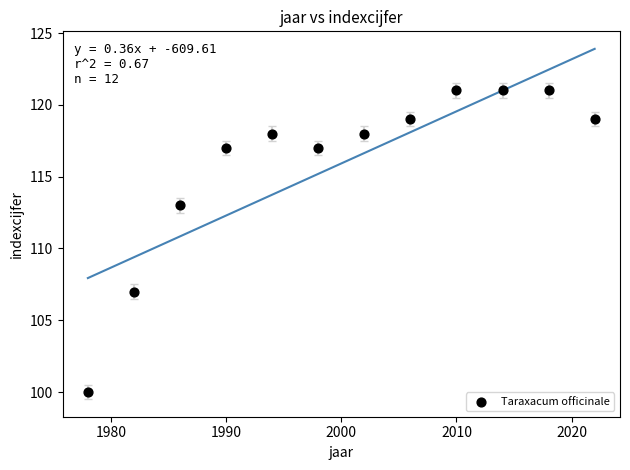

What is the average Y value?

116